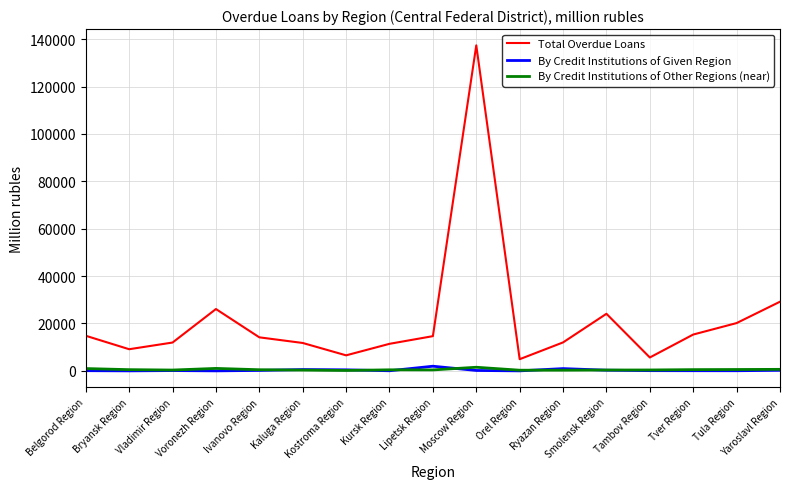

True or false: By Credit Institutions of Other Regions (near) and Total Overdue Loans cross at least once.

False